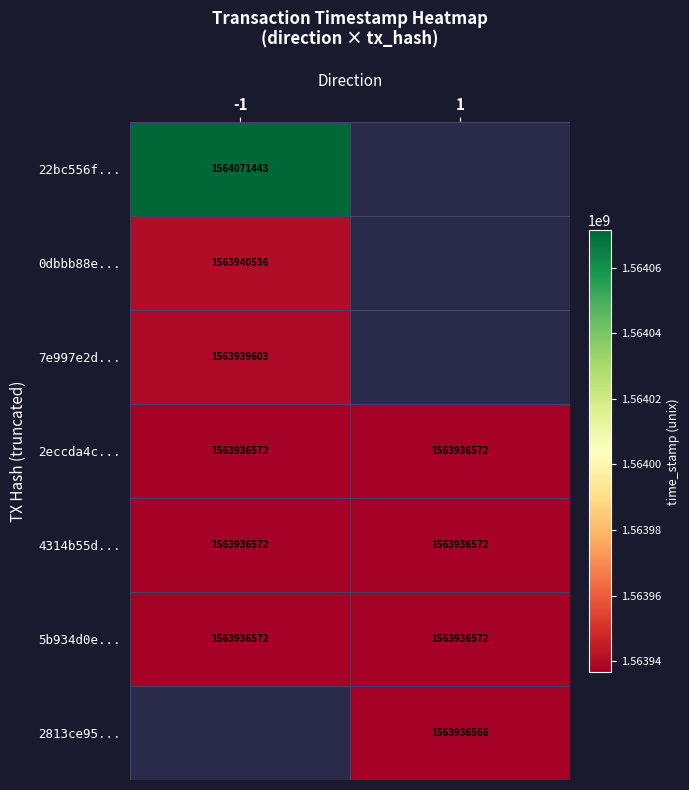

Which has a higher value, 1 or -1?

-1